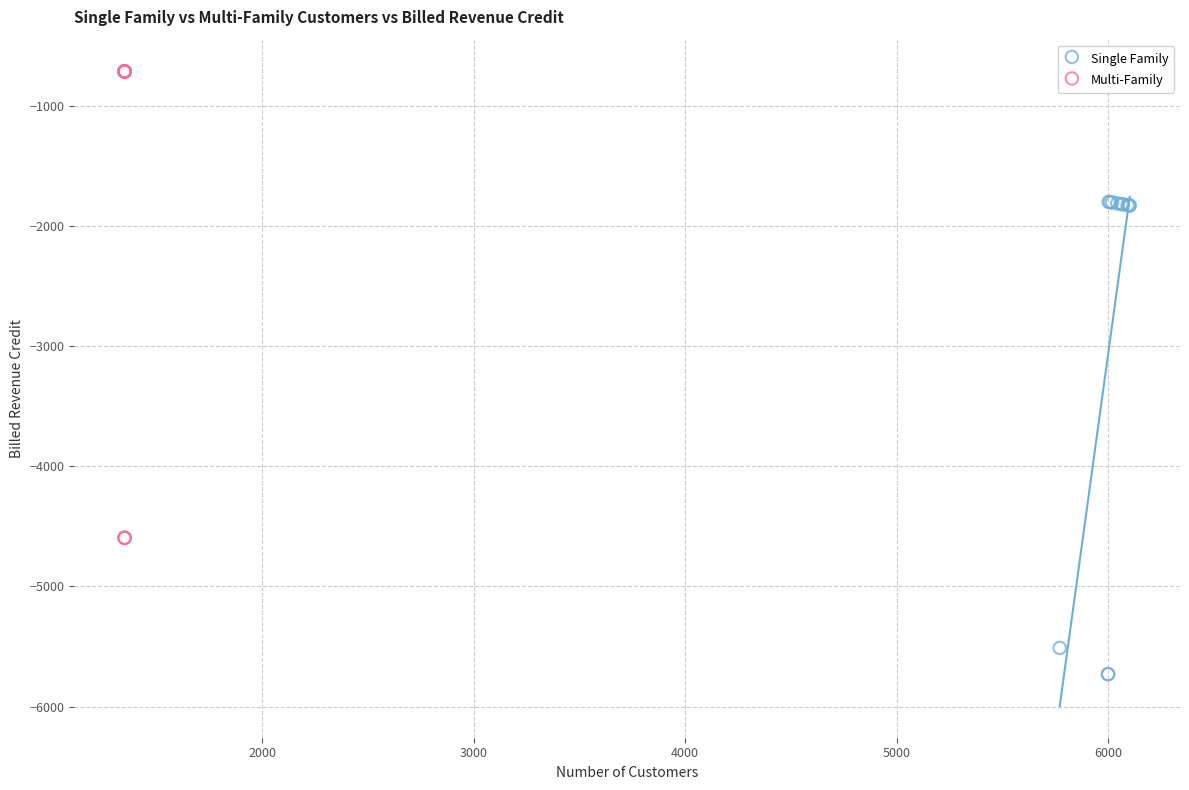

What are all the series names shown in the legend?

Single Family, Multi-Family